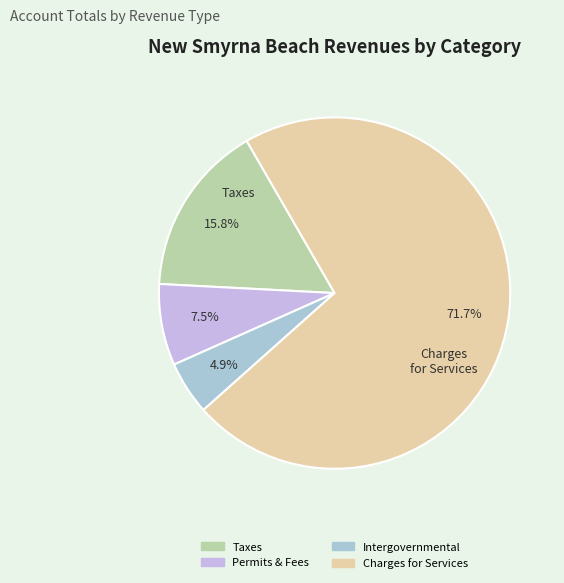

How many slices are in this pie chart?

4